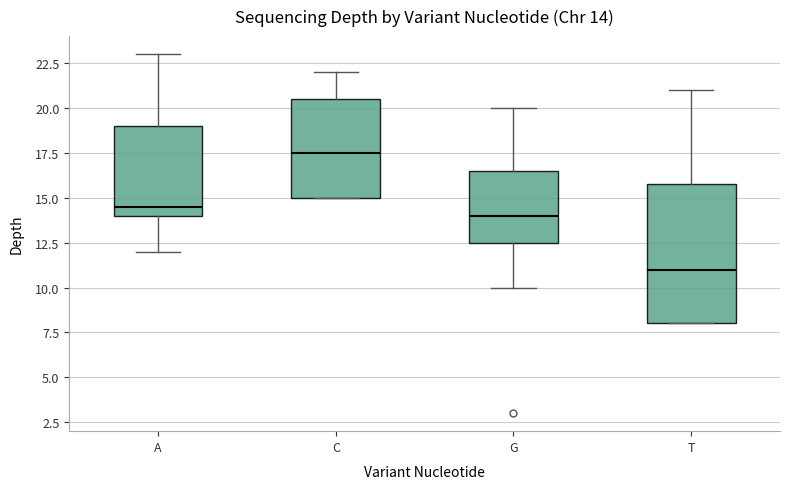

Which box has the highest median line?

C